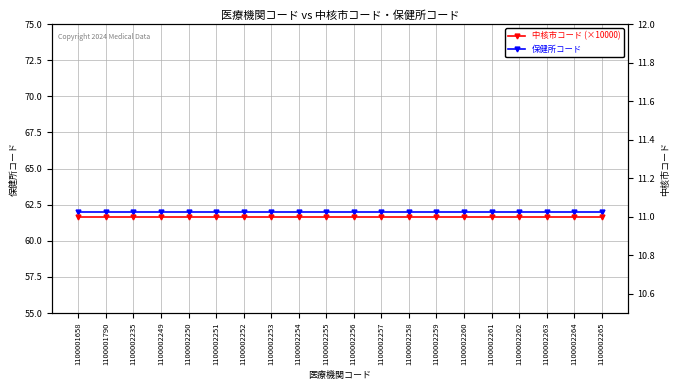

True or false: 中核市コード (×10000) and 保健所コード cross at least once.

False